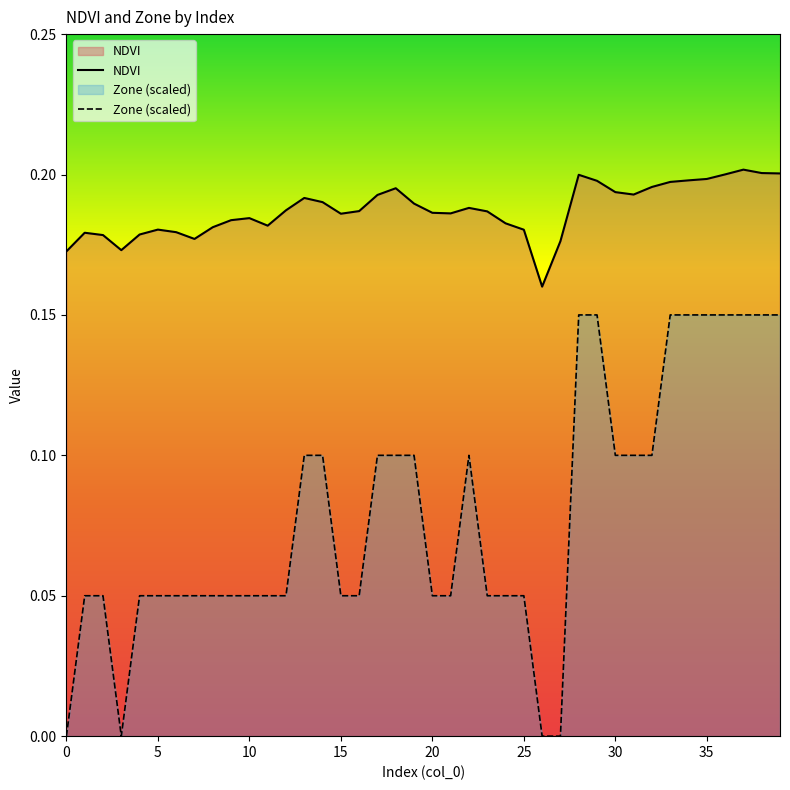

At which category is the sum across all series the highest?

37